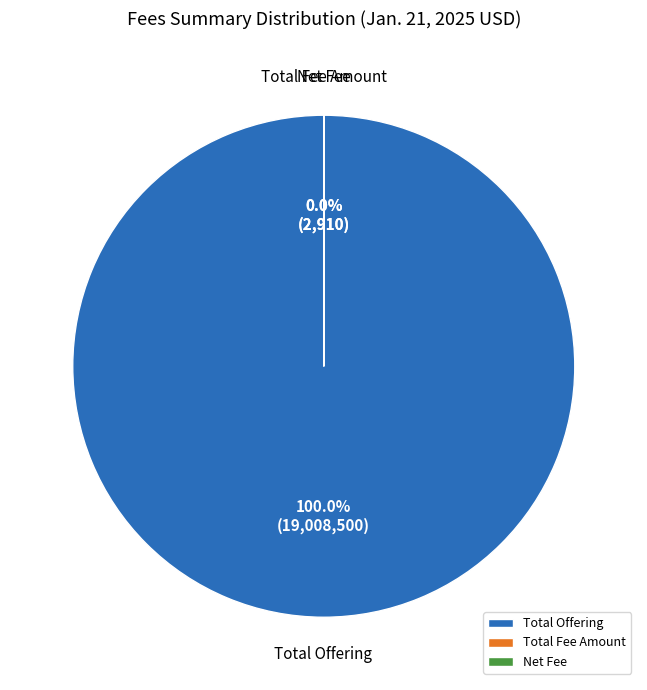

Does any single category account for the majority?

Yes